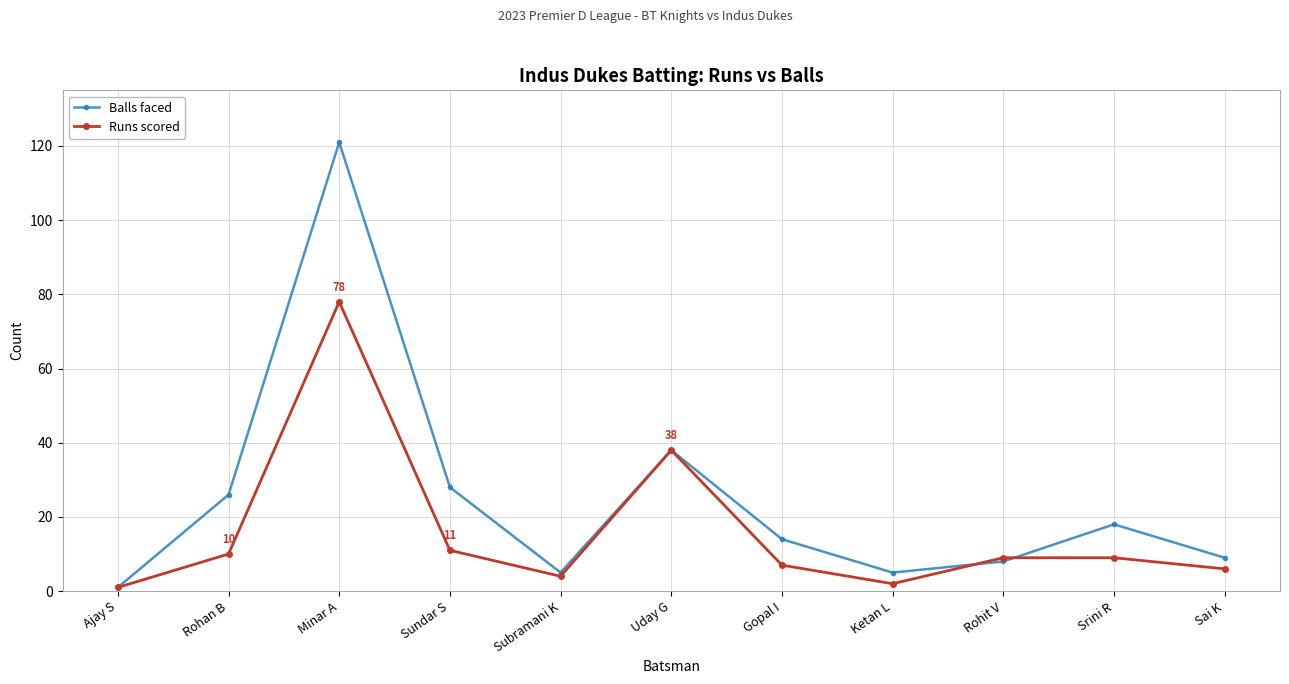

What is the difference between the highest and lowest values at Gopal I?

7